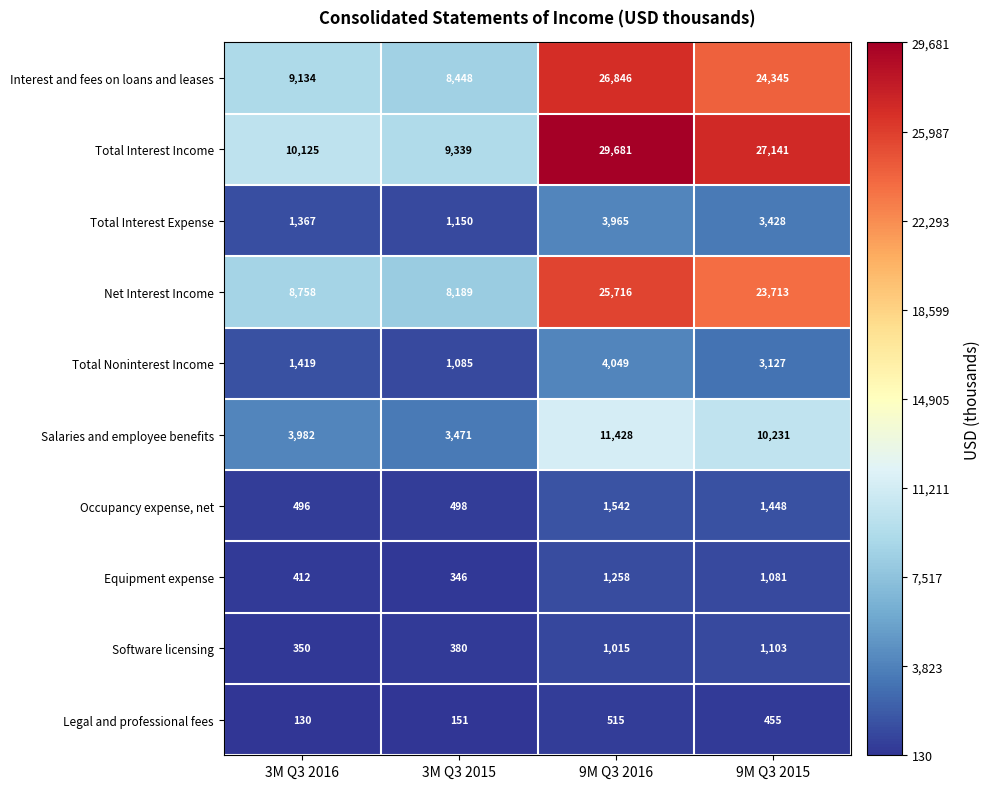

What is the approximate value of Total Noninterest Income at 3M Q3 2015?

1085